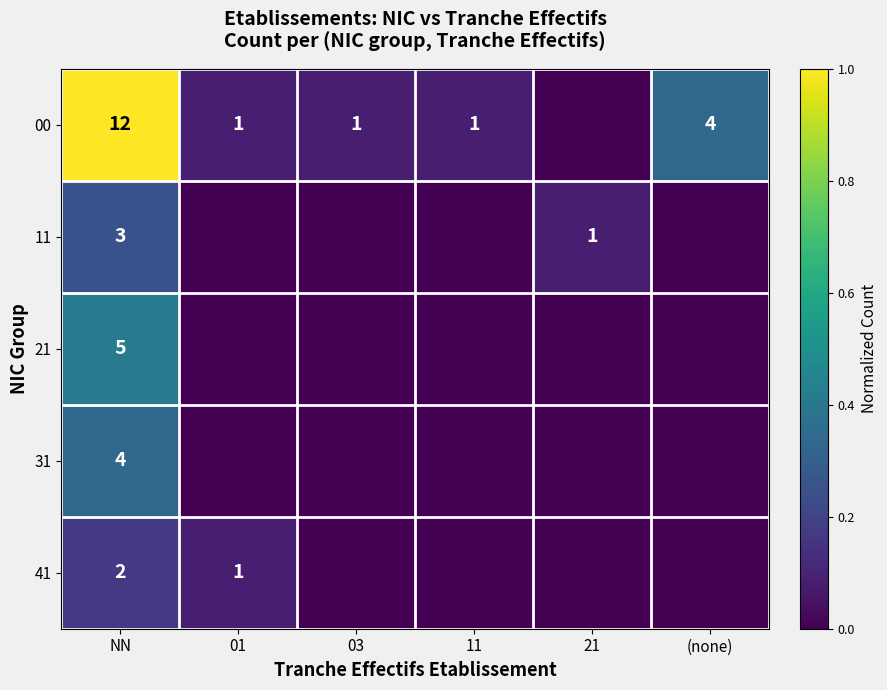

The value of 00 at 11 is 1. True or false?

True